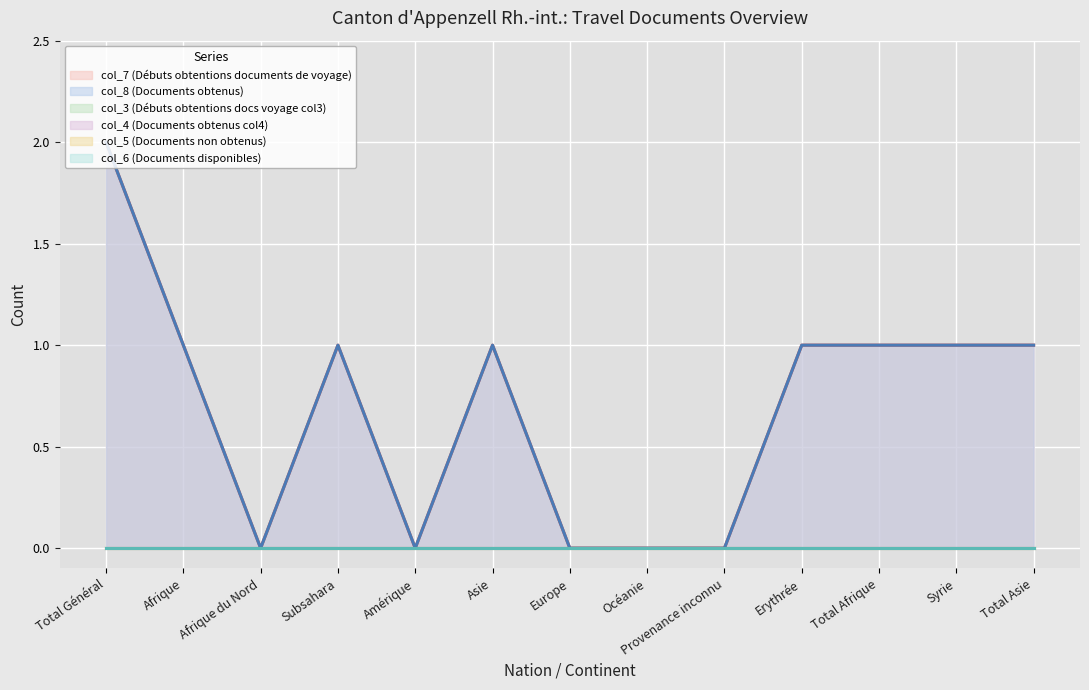

Reading left to right, what are all the values shown in this chart?

col_7 (Débuts obtentions documents de voyage): 2	1	0	1	0	1	0	0	0	1	1	1	1
col_8 (Documents obtenus): 2	1	0	1	0	1	0	0	0	1	1	1	1
col_3 (Débuts obtentions docs voyage col3): 0	0	0	0	0	0	0	0	0	0	0	0	0
col_4 (Documents obtenus col4): 0	0	0	0	0	0	0	0	0	0	0	0	0
col_5 (Documents non obtenus): 0	0	0	0	0	0	0	0	0	0	0	0	0
col_6 (Documents disponibles): 0	0	0	0	0	0	0	0	0	0	0	0	0